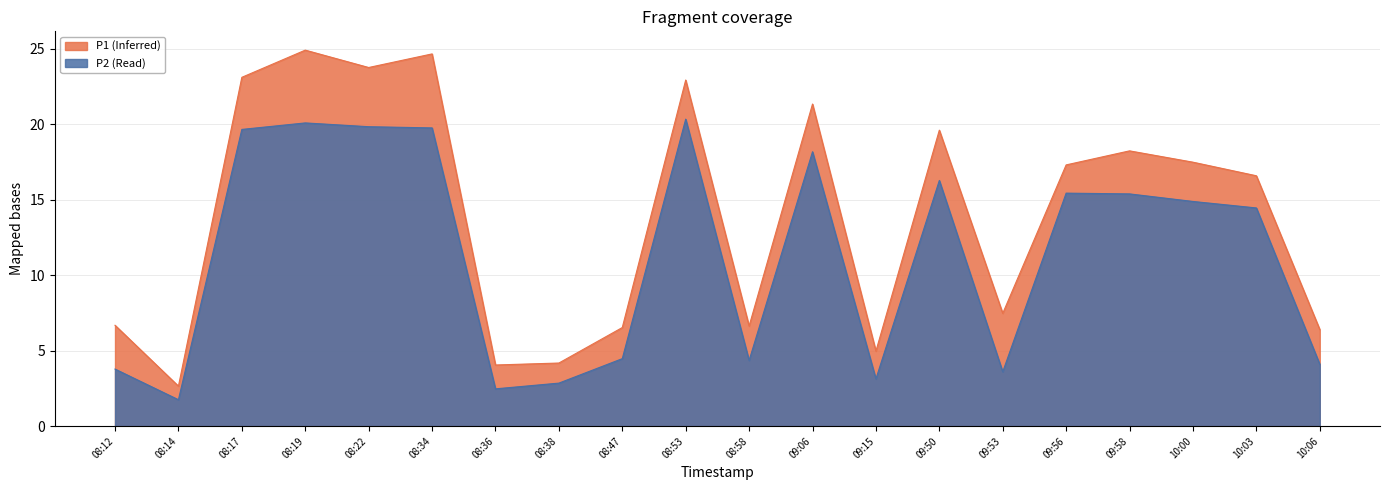

How many lines are shown in the chart?

2